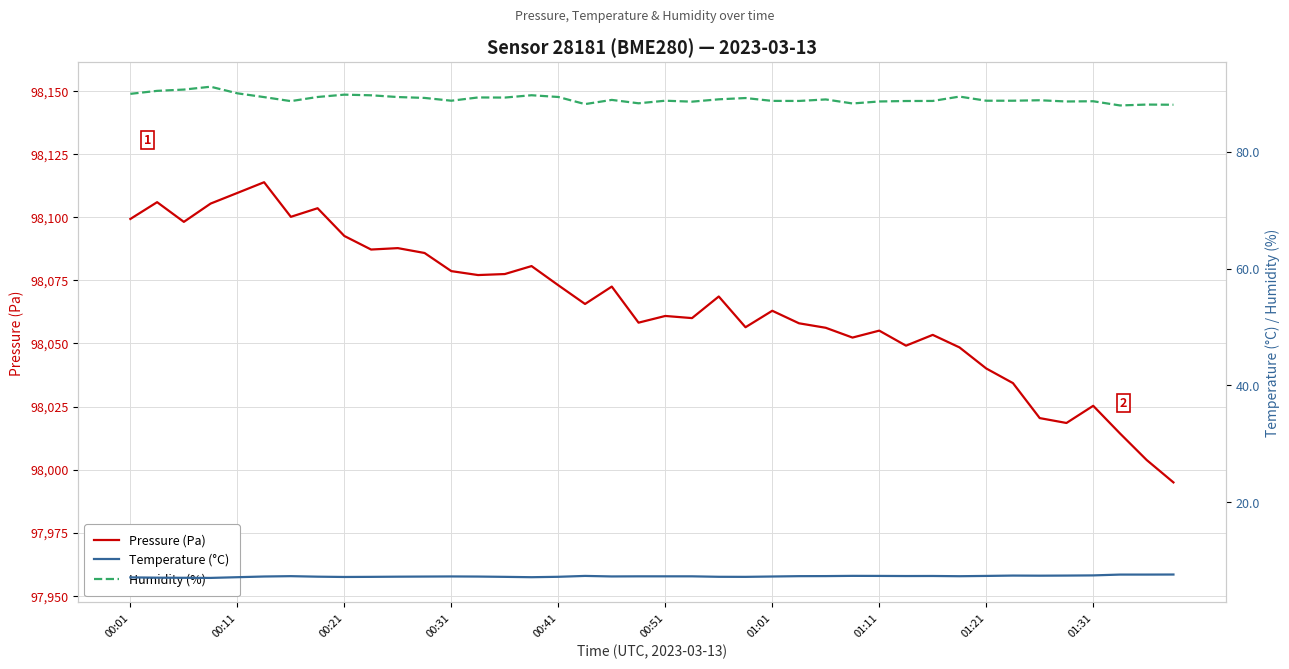

How many series are shown in this chart?

3